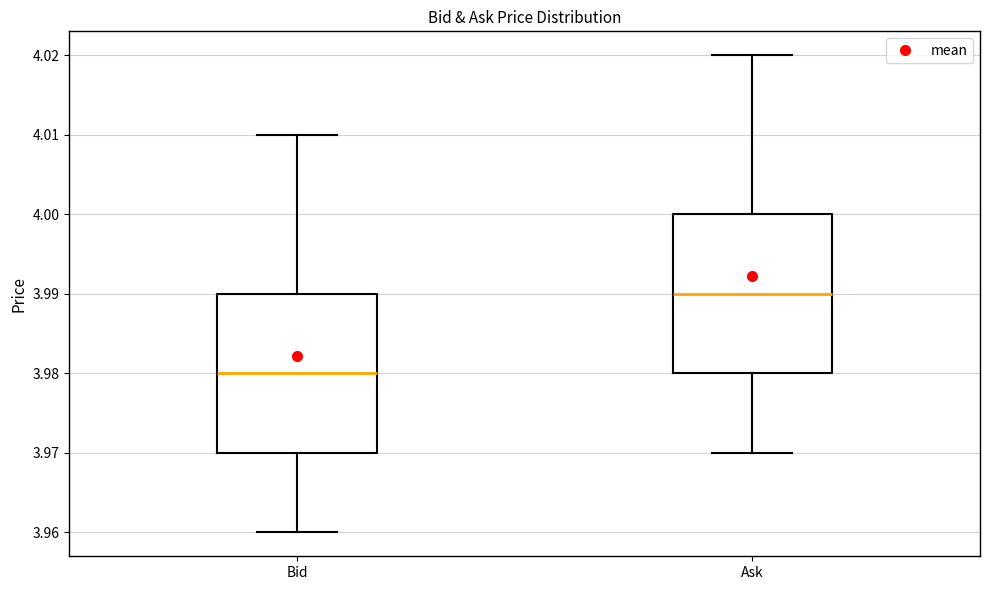

Reading left to right, read every box against the y-axis: the position of its median line, the range the box covers, and the ends of its whiskers. The values are not printed on the chart, so give them approximately, as read against the axis.

Bid: median 3.98, box 3.97 to 3.99, whiskers 3.96 to 4.01
Ask: median 3.99, box 3.98 to 4.00, whiskers 3.97 to 4.02